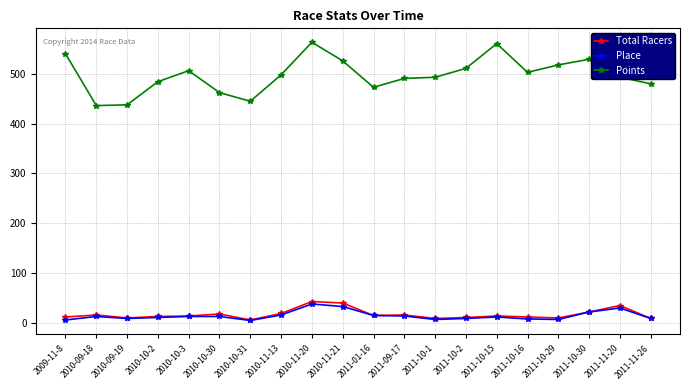

At how many categories does at least one series exceed 345?

20